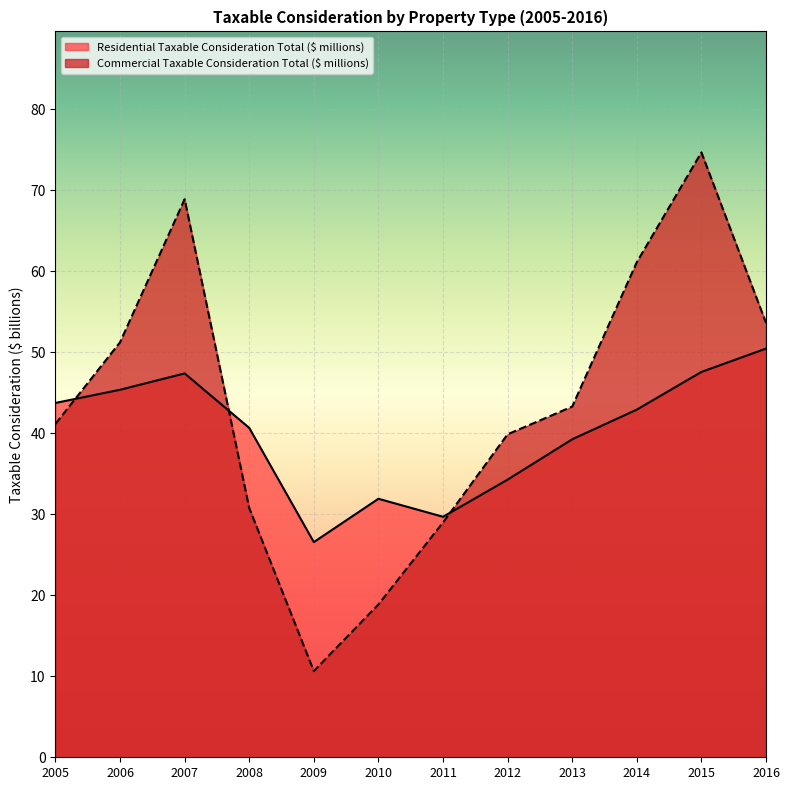

Rank the categories by Residential Taxable Consideration Total ($ millions) value from lowest to highest.

2009, 2011, 2010, 2012, 2013, 2008, 2014, 2005, 2006, 2007, 2015, 2016